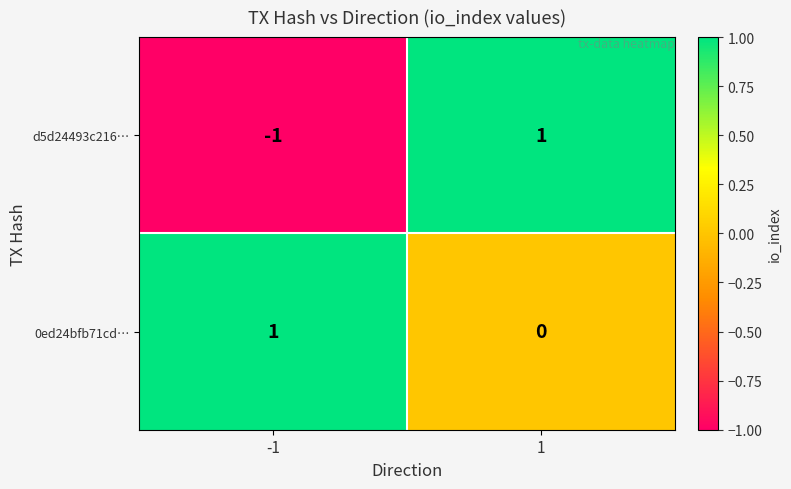

Which label corresponds to the smallest value in the chart?

-1